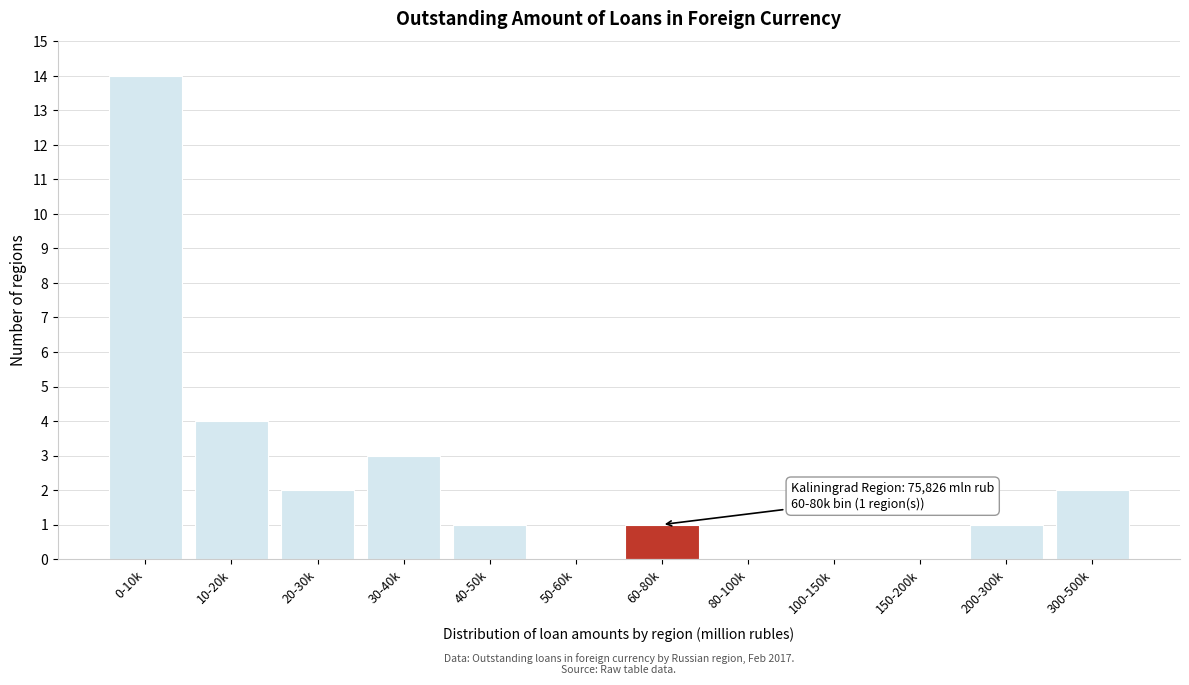

Reading left to right, list all the values displayed in this chart.

0-10k=14	10-20k=4	20-30k=2	30-40k=3	40-50k=1	50-60k=0	60-80k=1	80-100k=0	100-150k=0	150-200k=0	200-300k=1	300-500k=2